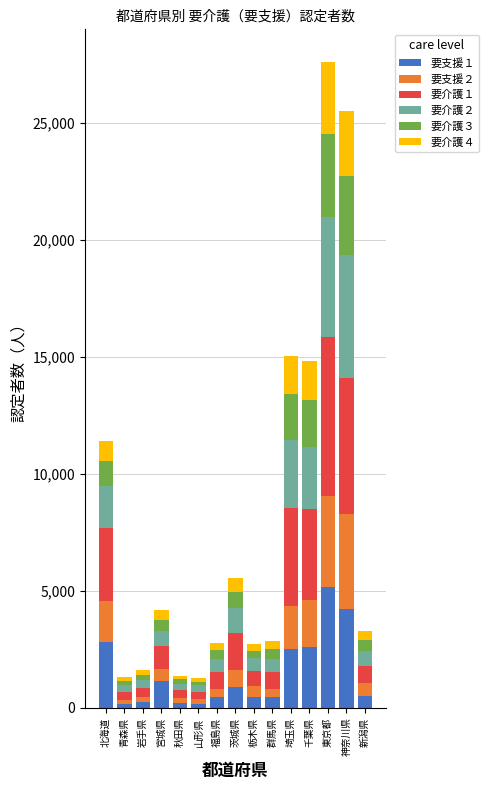

How many data points in 要支援１ are less than 492?

7